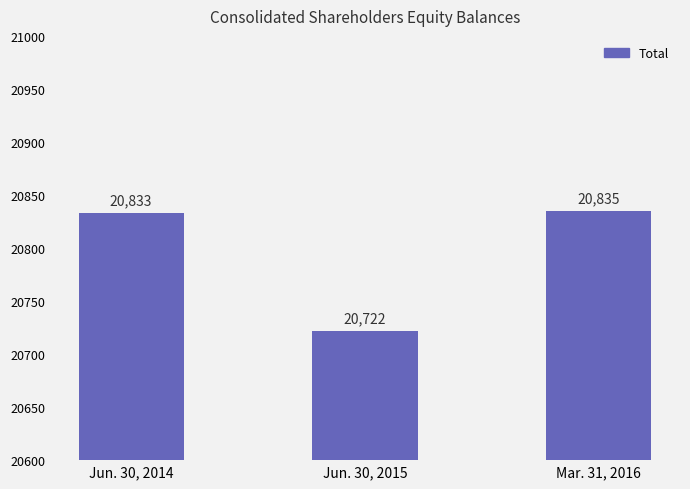

What is the greatest value displayed?

20835